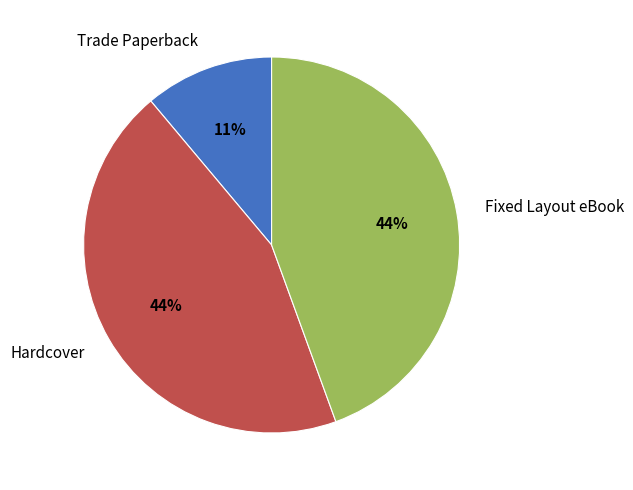

How many segments does this pie chart have?

3